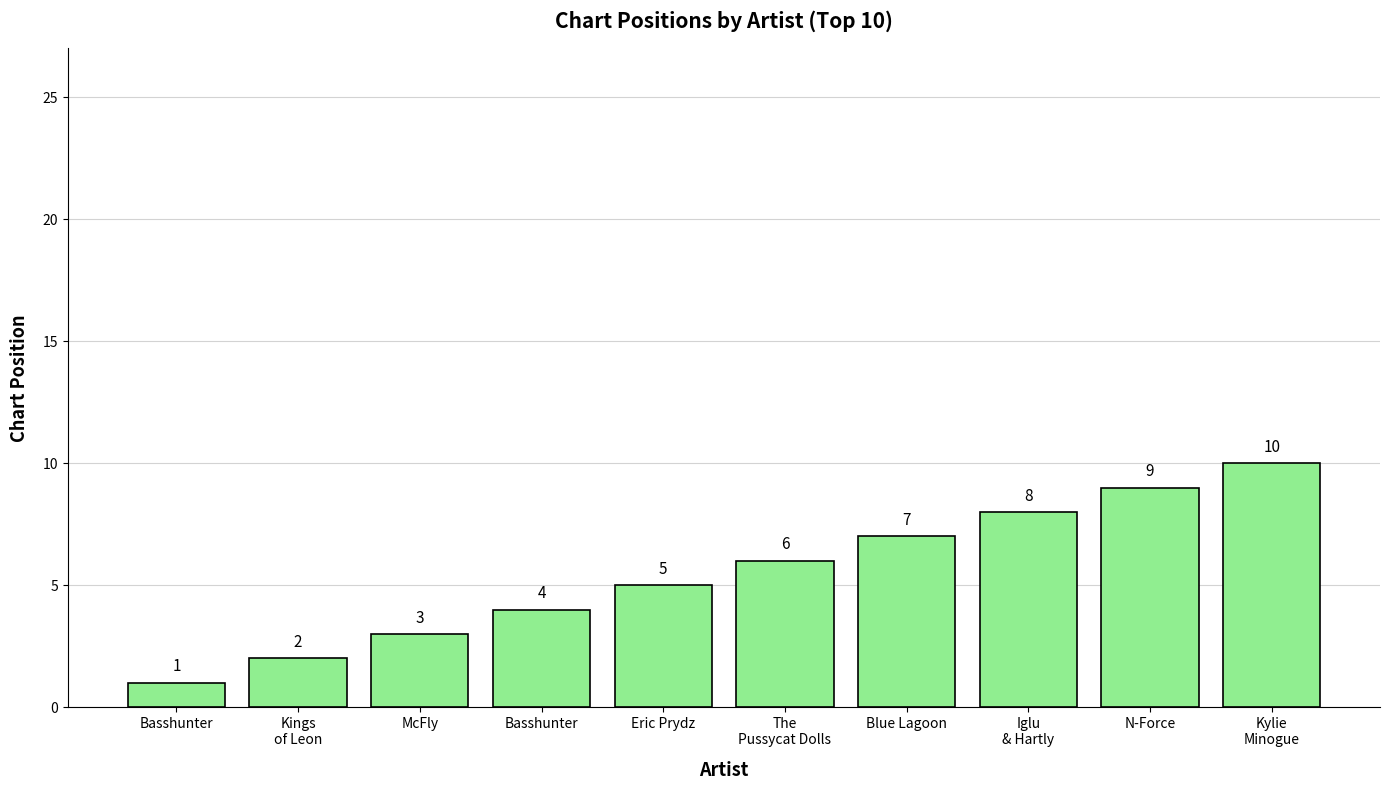

What is the ratio of the value at The
Pussycat Dolls to the value at Kylie
Minogue?

0.6